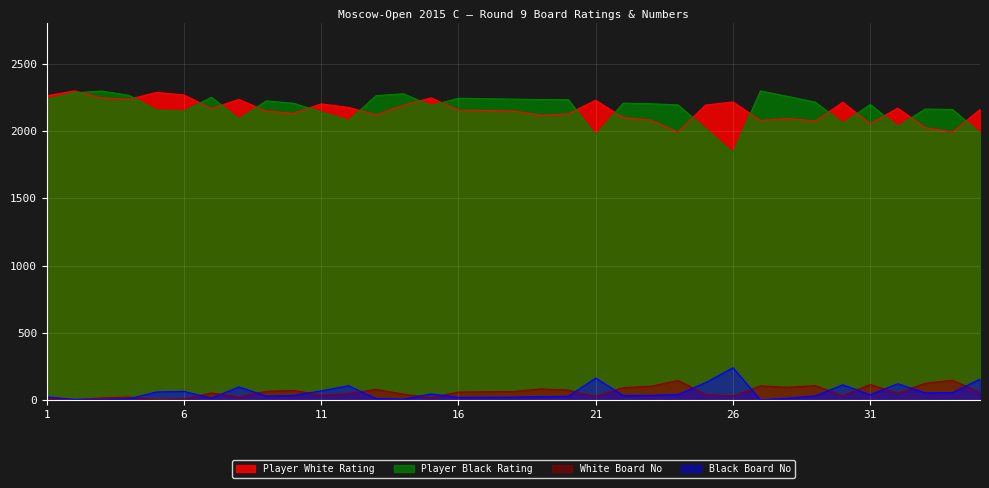

Is the value of White Board No at 30 greater than the value of Player White Rating at 16?

No